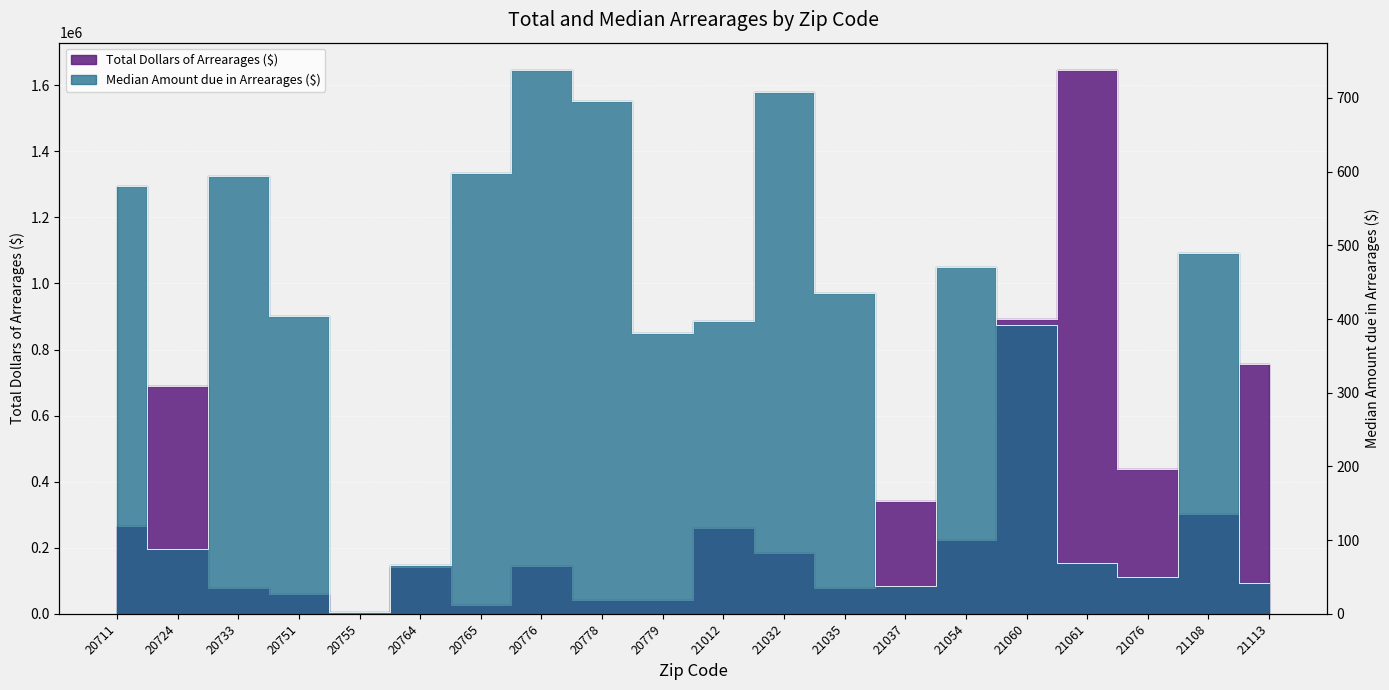

True or false: Median Amount due in Arrearages ($) has a value of 68.5 at 21061.

True